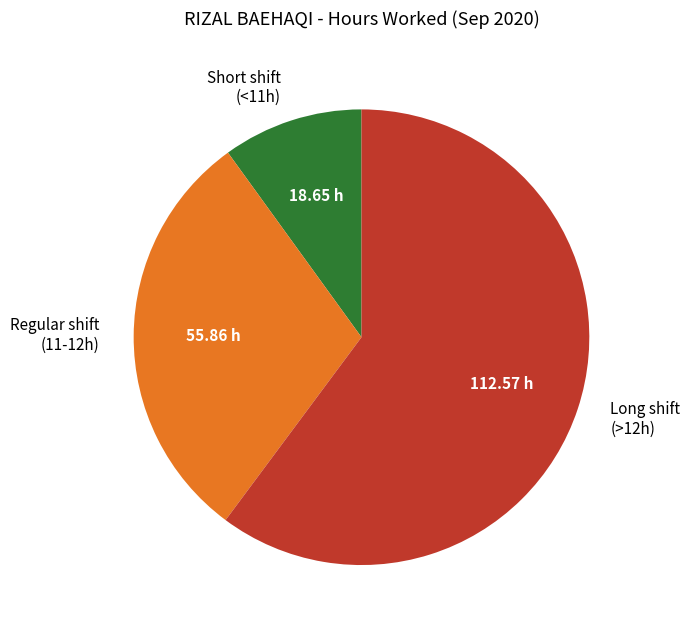

Is there a majority slice in this chart?

Yes